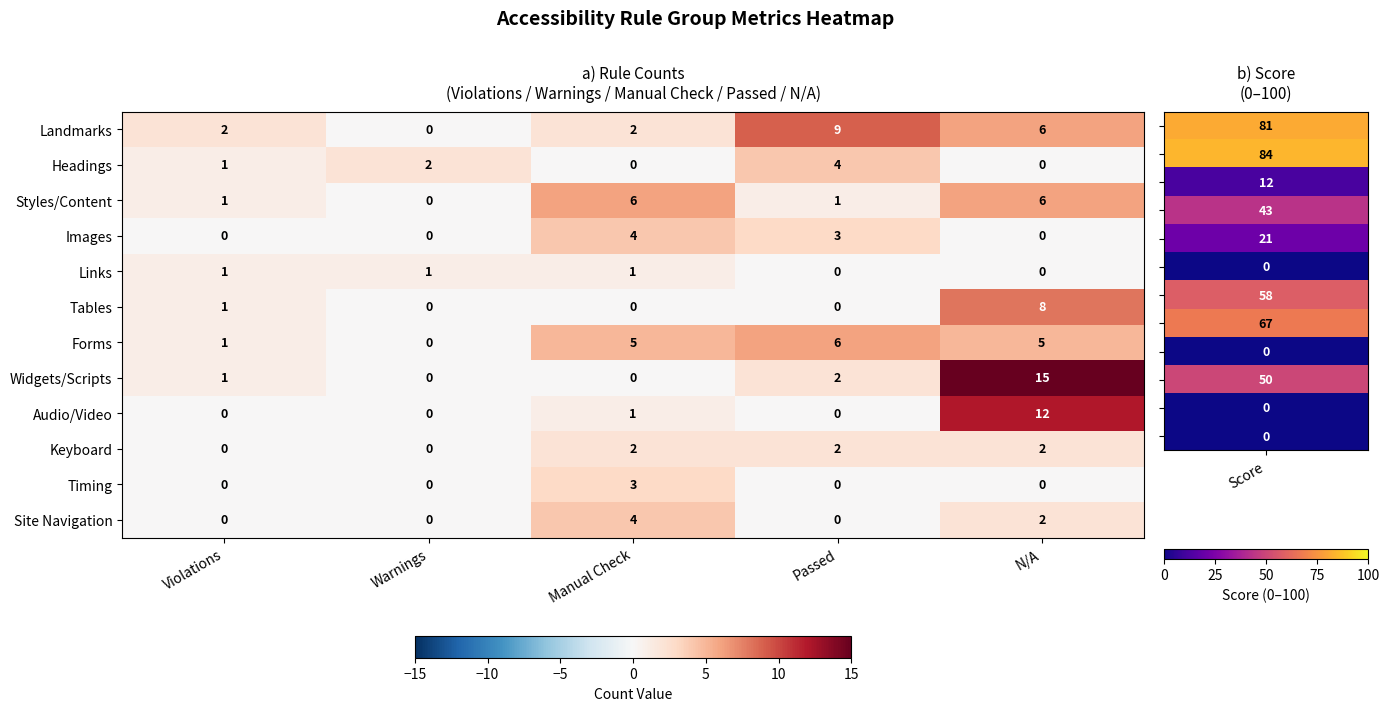

What is the difference between the highest and lowest values at Warnings?

2